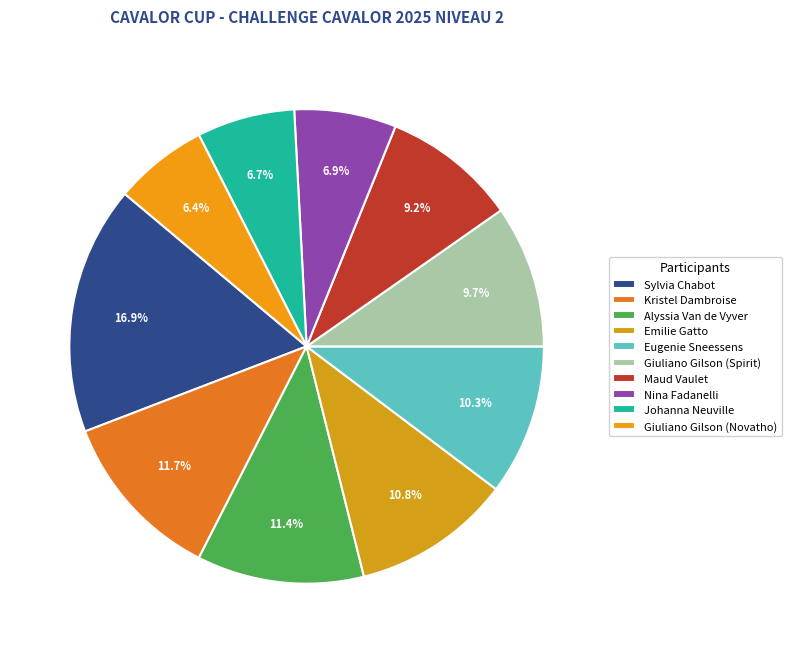

To the nearest percent, what portion does Nina Fadanelli represent?

7%